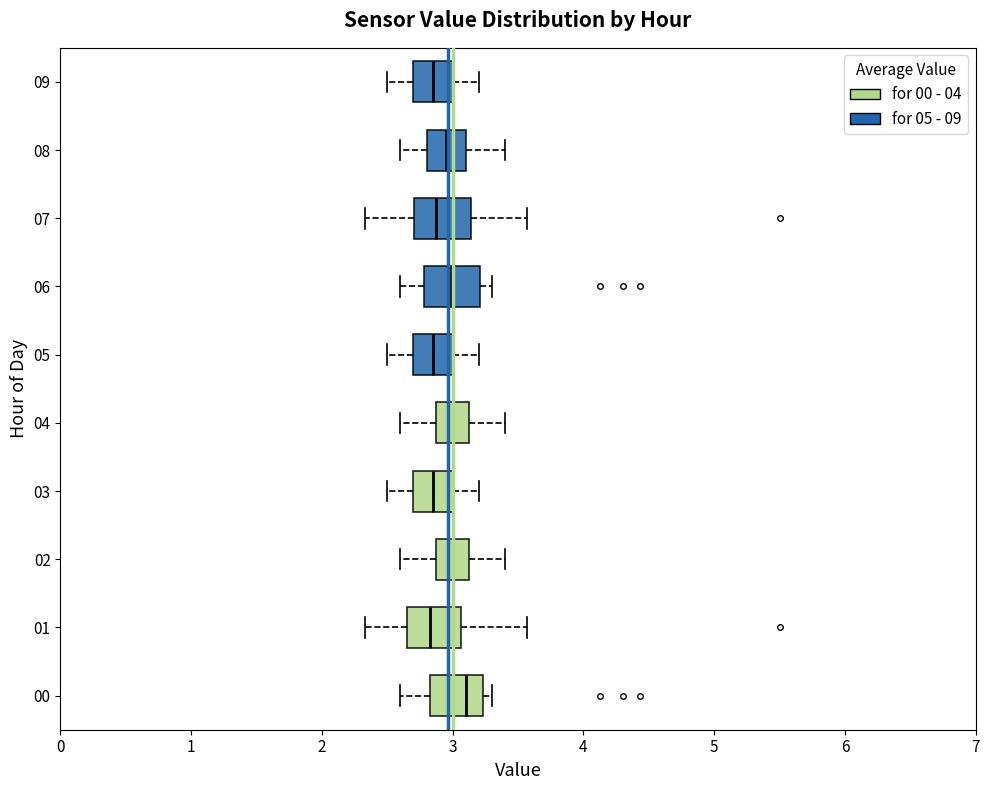

Reading bottom to top, read every box against the x-axis: the position of its median line, the range the box covers, and the ends of its whiskers. The values are not printed on the chart, so give them approximately, as read against the axis.

00: median 3.1, box 2.8 to 3.2, whiskers 2.6 to 3.3
01: median 2.8, box 2.7 to 3.1, whiskers 2.3 to 3.6
02: median 3.0, box 2.9 to 3.1, whiskers 2.6 to 3.4
03: median 2.9, box 2.7 to 3.0, whiskers 2.5 to 3.2
04: median 3.0, box 2.9 to 3.1, whiskers 2.6 to 3.4
05: median 2.9, box 2.7 to 3.0, whiskers 2.5 to 3.2
06: median 3.0, box 2.8 to 3.2, whiskers 2.6 to 3.3
07: median 2.9, box 2.7 to 3.1, whiskers 2.3 to 3.6
08: median 3.0, box 2.8 to 3.1, whiskers 2.6 to 3.4
09: median 2.9, box 2.7 to 3.0, whiskers 2.5 to 3.2